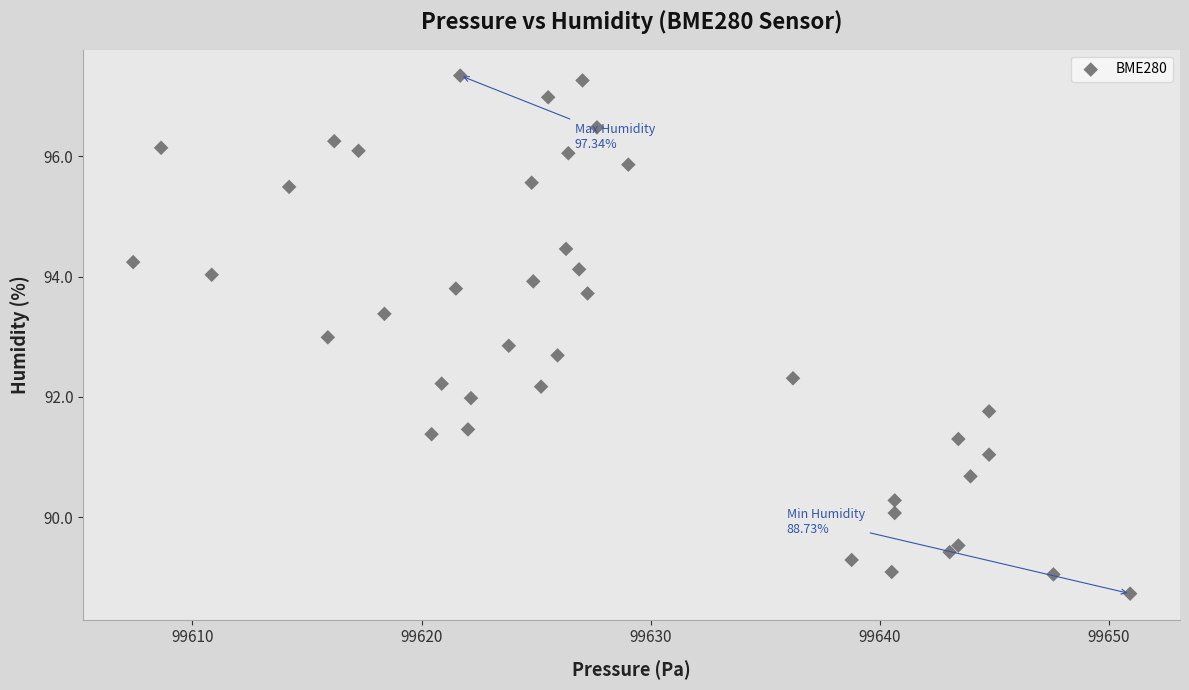

What is the range of Y values (max minus min)?

8.6